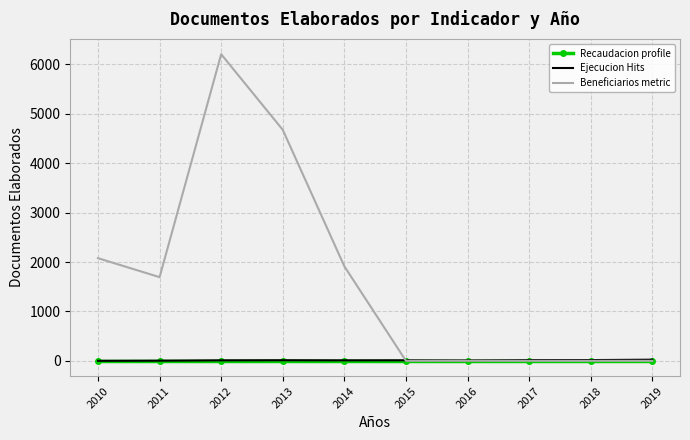

At which category is the sum across all series the highest?

2012